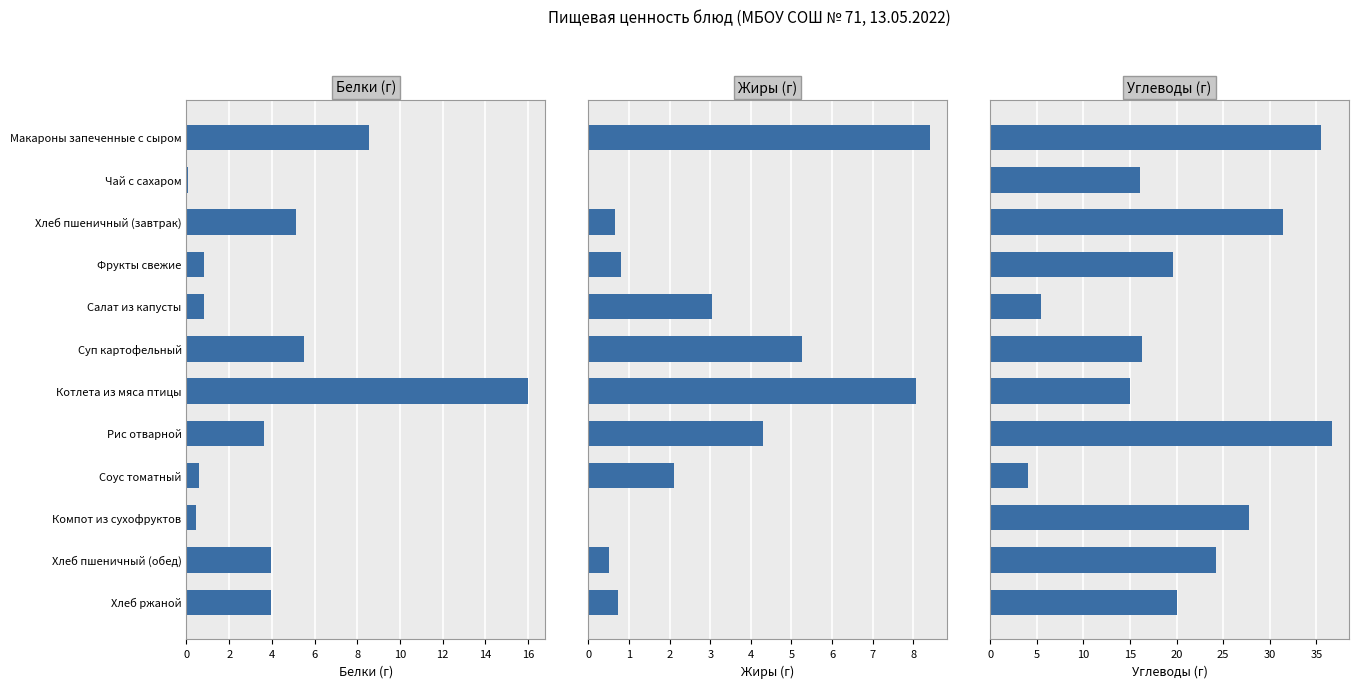

How many distinct data groups are displayed?

3